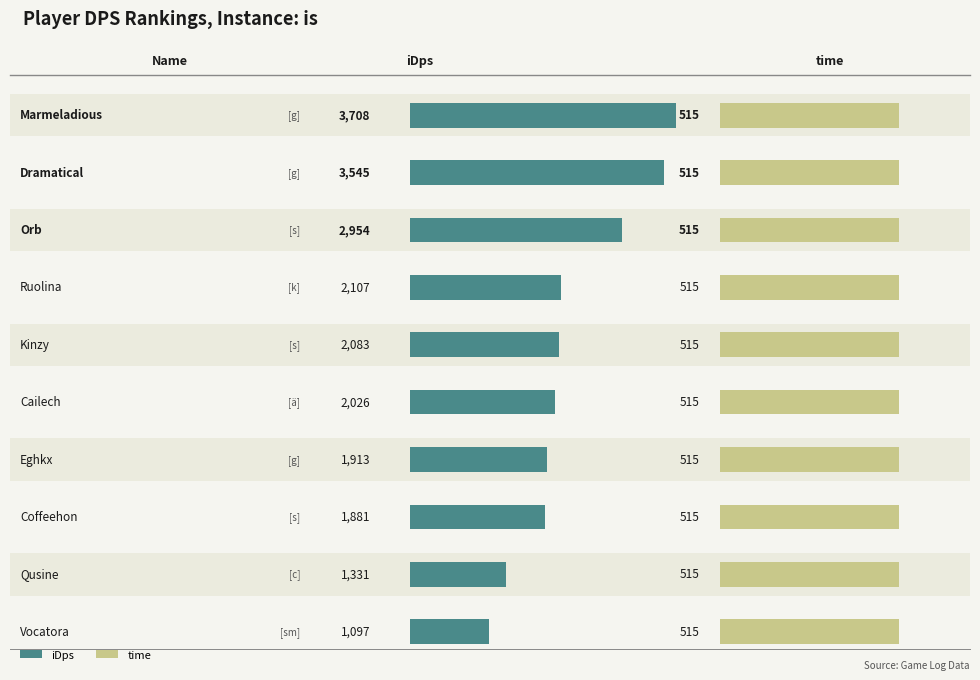

Reading left to right, transcribe all the data shown in this chart.

iDps: Marmeladious=3708.0	Dramatical=3544.9	Orb=2953.9	Ruolina=2106.6	Kinzy=2082.7	Cailech=2025.6	Eghkx=1912.7	Coffeehon=1881.4	Qusine=1331.5	Vocatora=1097.5
time: Marmeladious=515.0	Dramatical=515.0	Orb=515.0	Ruolina=515.0	Kinzy=515.0	Cailech=515.0	Eghkx=515.0	Coffeehon=515.0	Qusine=515.0	Vocatora=515.0